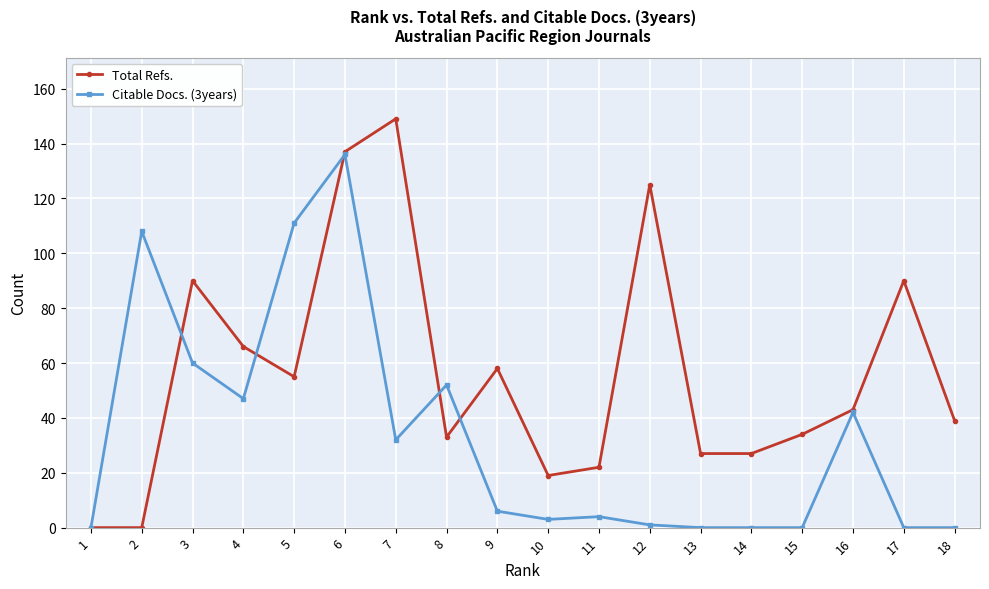

List the series in order of their overall mean, highest first.

Total Refs., Citable Docs. (3years)